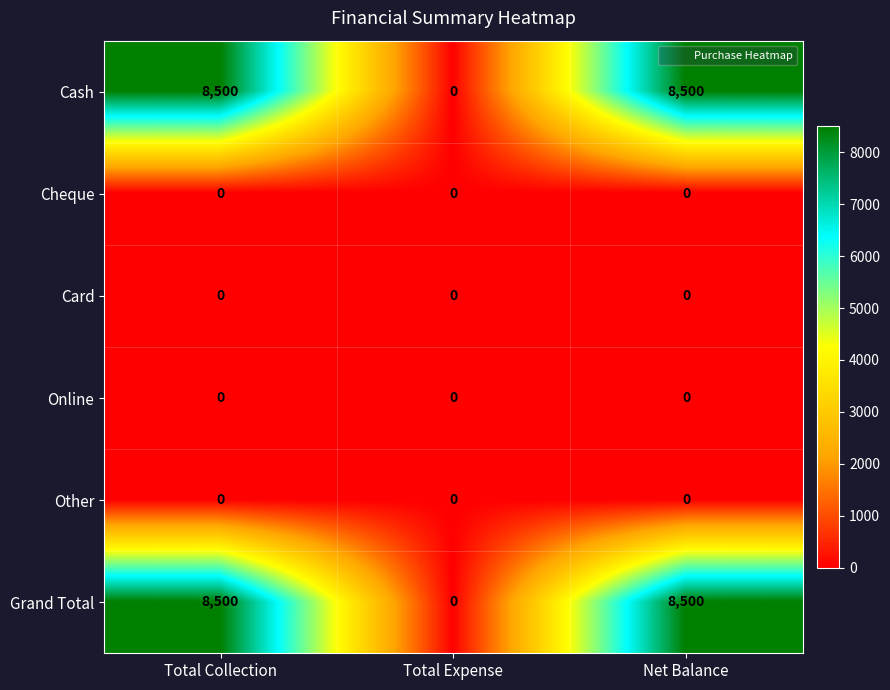

What is the difference between the maximum and minimum values in the Grand Total series?

8500